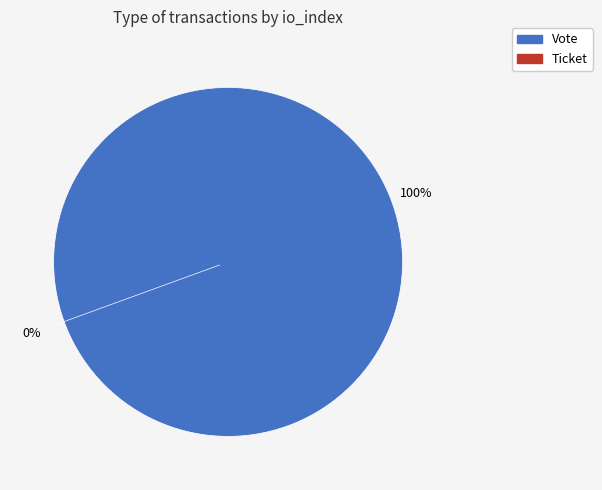

True or false: Ticket accounts for 8% of the total.

False